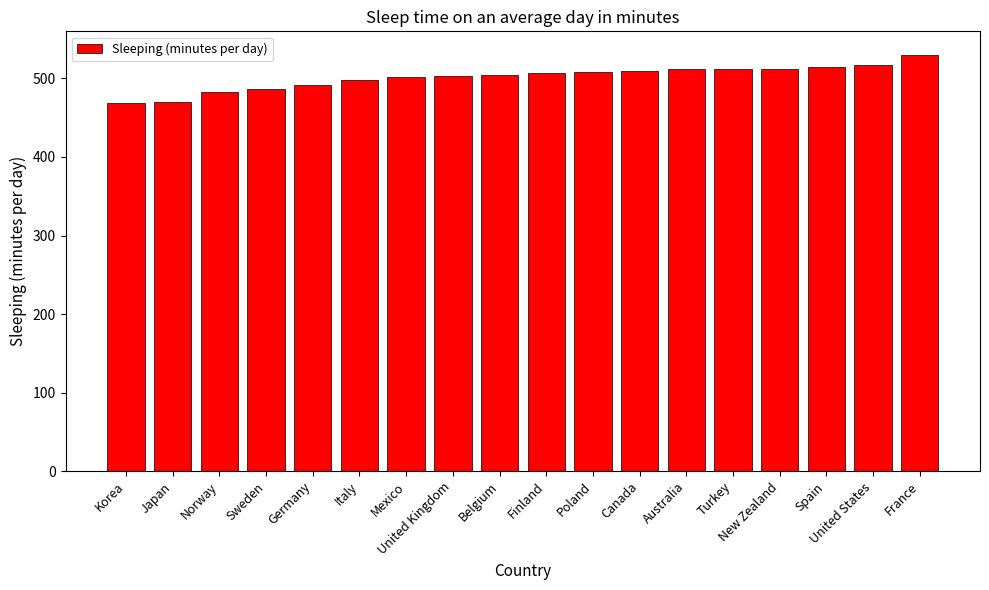

Is it true that the value at United Kingdom is 314.6?

False